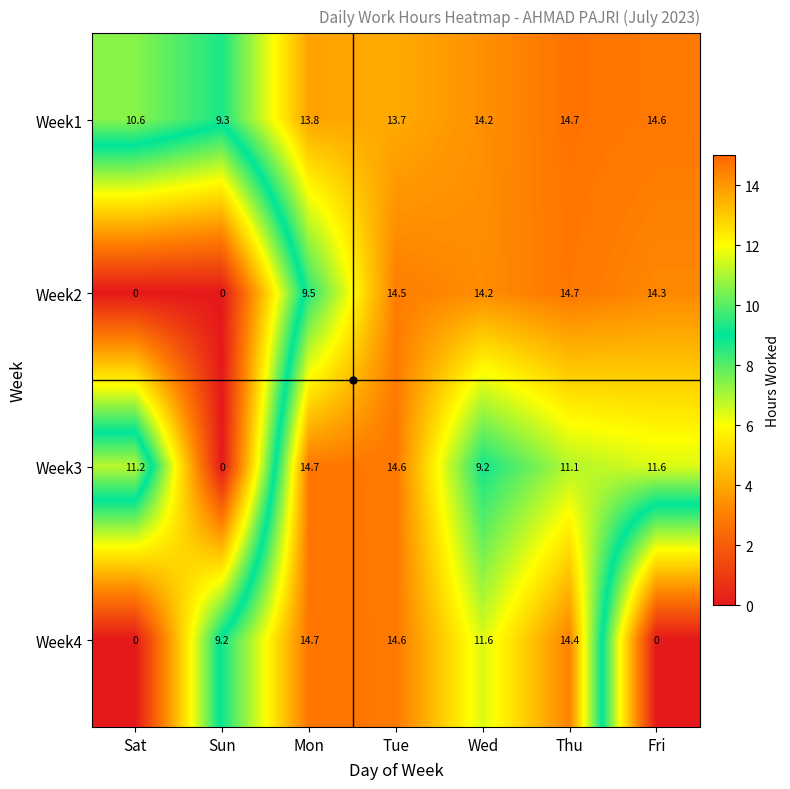

The value of Week4 at Fri is -9.8. True or false?

False